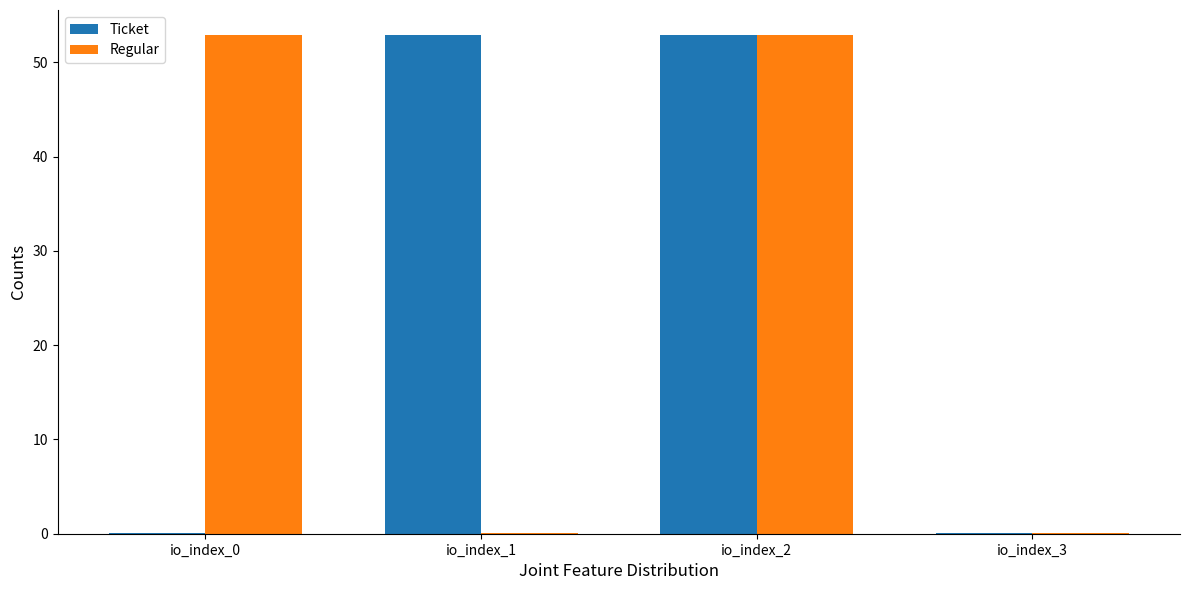

Reading right to left, list all the values displayed in this chart.

Ticket: 0.1	52.9	52.9	0.1
Regular: 0.1	52.9	0.1	52.9